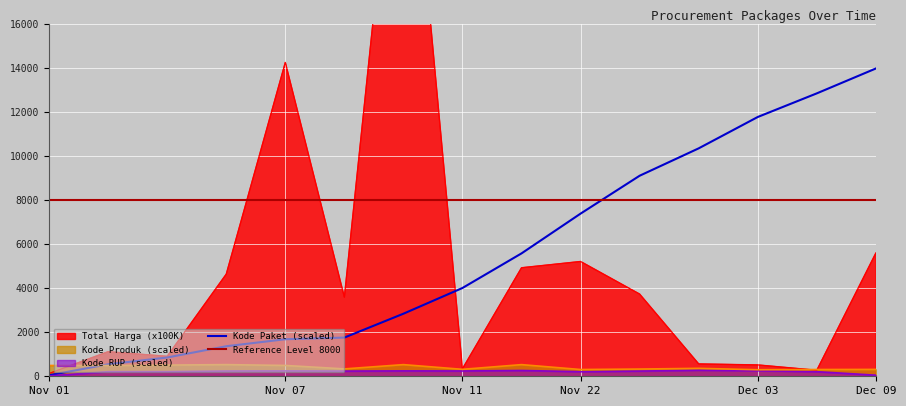

At which label is Kode Paket (scaled) closest to 7014?

Nov 22